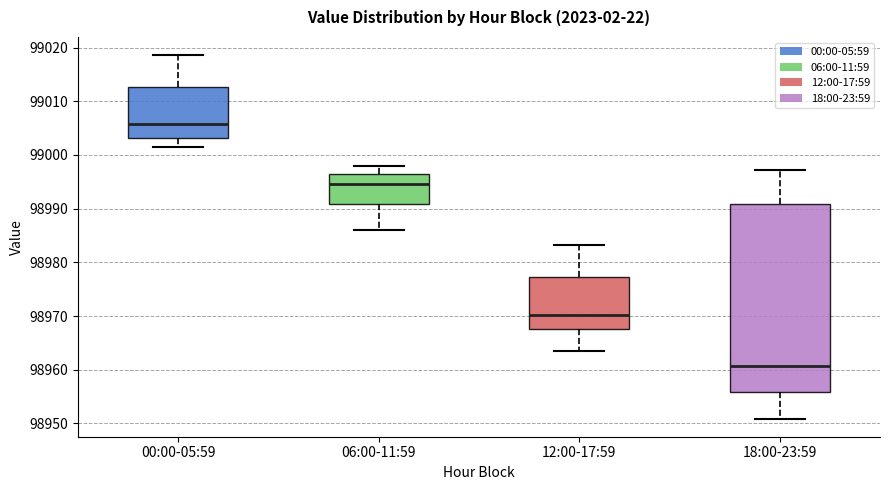

Reading left to right, read every box against the y-axis: the position of its median line, the range the box covers, and the ends of its whiskers. The values are not printed on the chart, so give them approximately, as read against the axis.

00:00-05:59: median 99006, box 99003 to 99013, whiskers 99001 to 99019
06:00-11:59: median 98995, box 98991 to 98997, whiskers 98986 to 98998
12:00-17:59: median 98970, box 98968 to 98977, whiskers 98964 to 98983
18:00-23:59: median 98961, box 98956 to 98991, whiskers 98951 to 98997